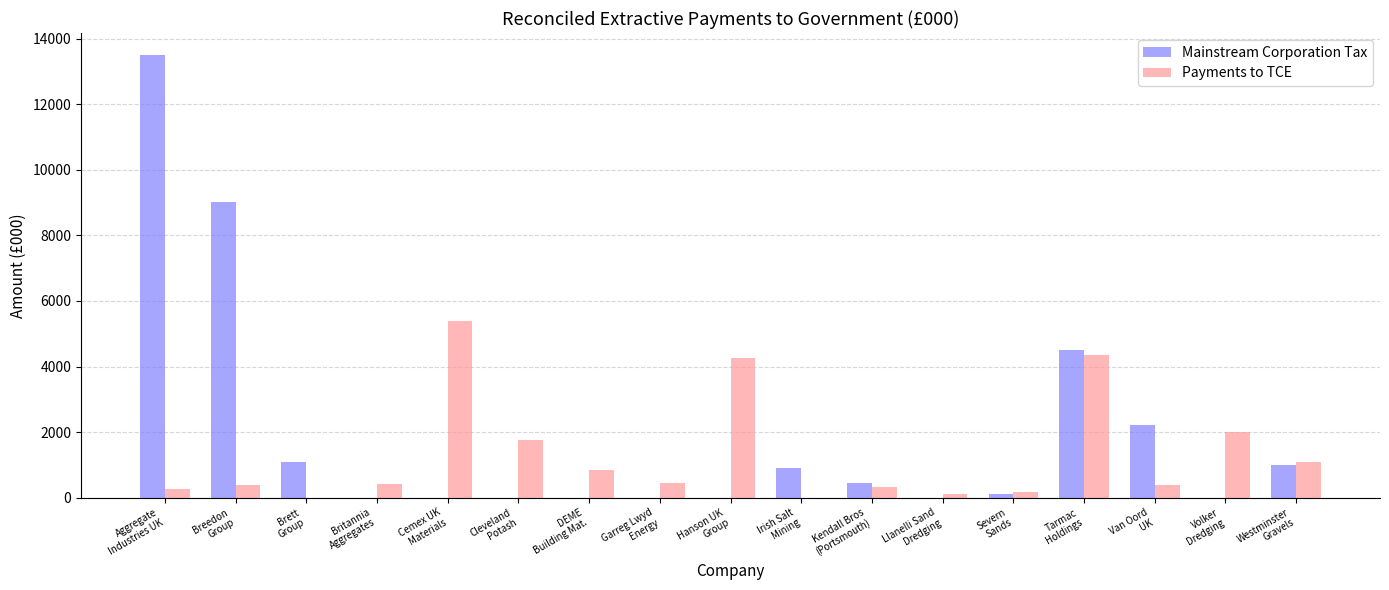

True or false: Payments to TCE has a value of 123.9 at Llanelli Sand
Dredging.

True